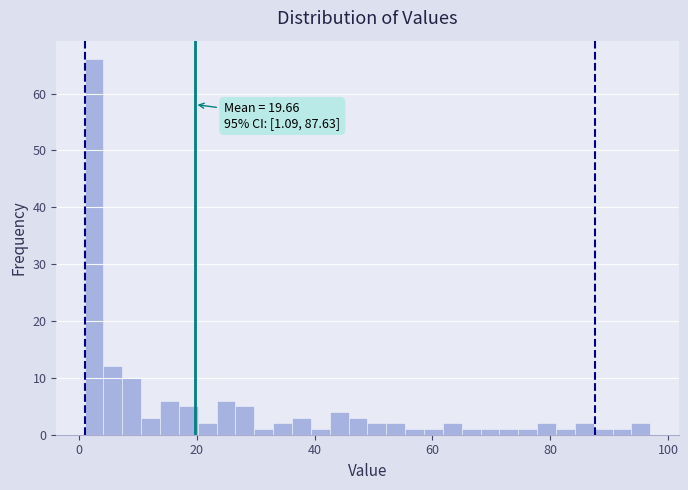

Read against the x-axis, roughly where is the centre of the tallest bar?

2